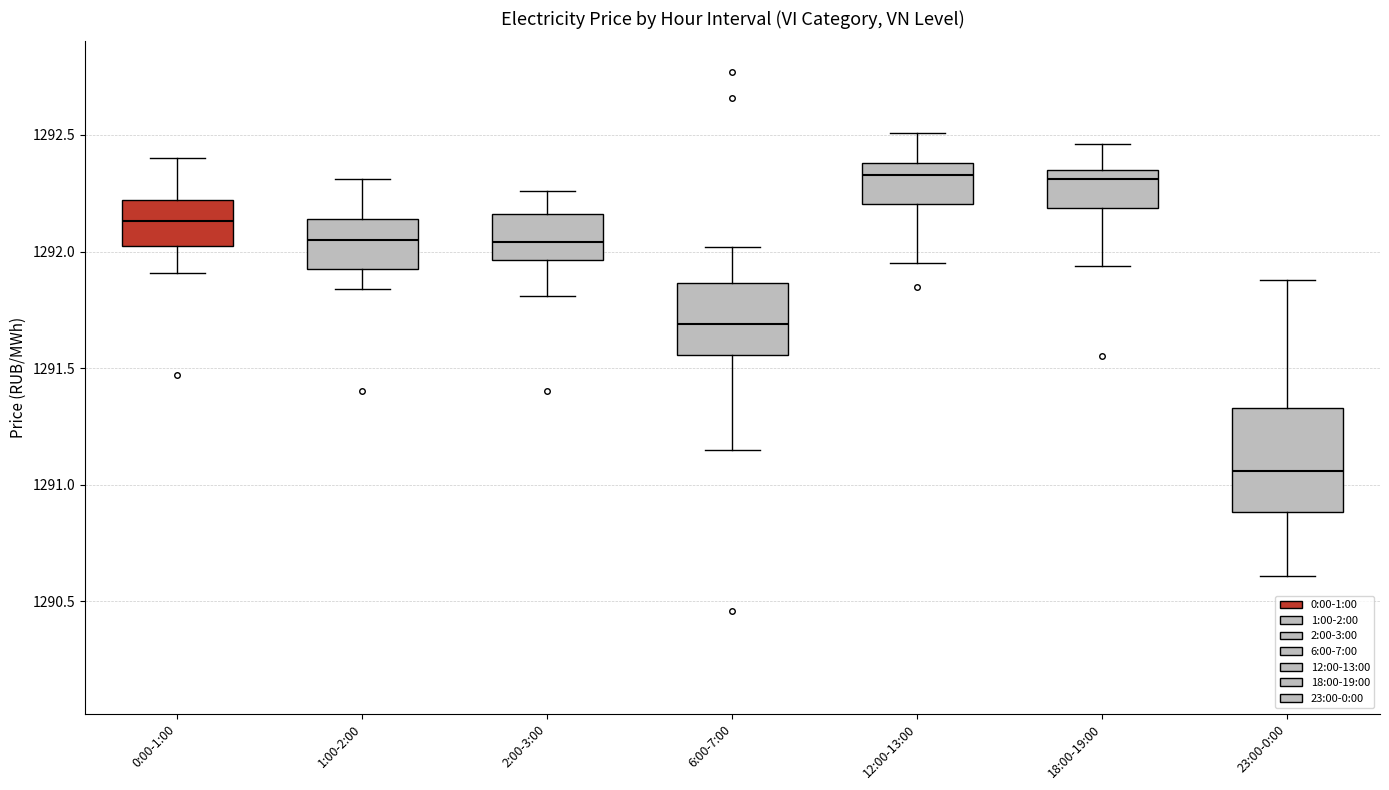

Which box is the tallest, from its lower edge to its upper edge?

23:00-0:00